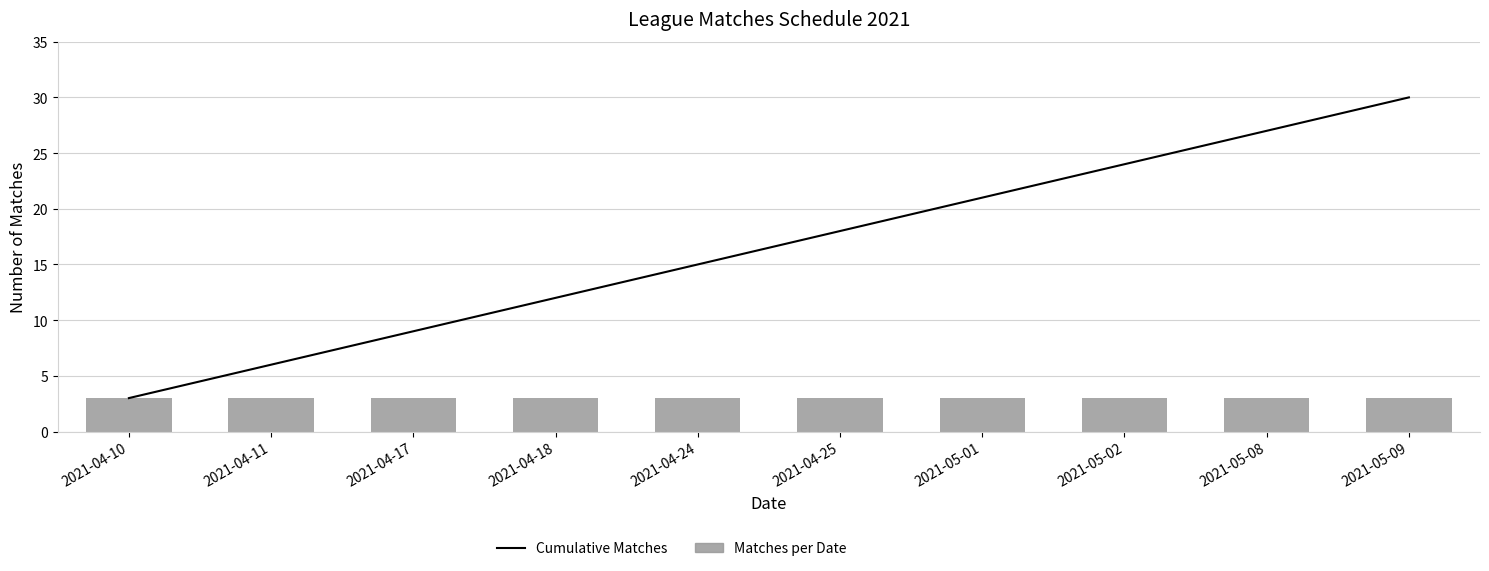

Which series has the largest range (max minus min)?

Cumulative Matches